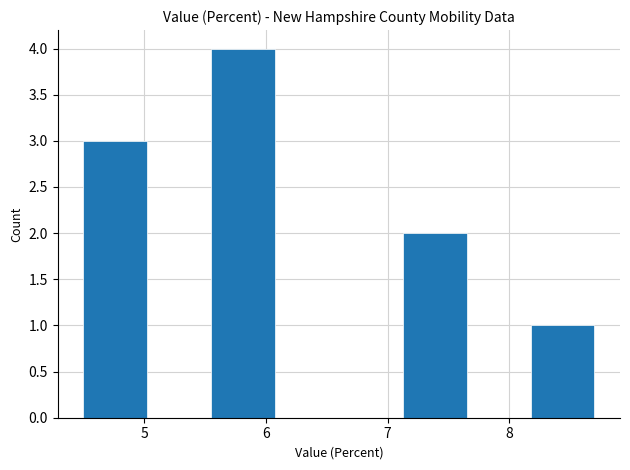

Reading left to right, list every bar in this chart as the range it spans on the x-axis followed by its height. Neither the bar edges nor the heights are printed on the chart, so give them approximately, as read against the axes.

4.5 to 5.0: 3
5.0 to 5.6: 0
5.6 to 6.1: 4
6.1 to 6.6: 0
6.6 to 7.1: 0
7.1 to 7.7: 2
7.7 to 8.2: 0
8.2 to 8.7: 1